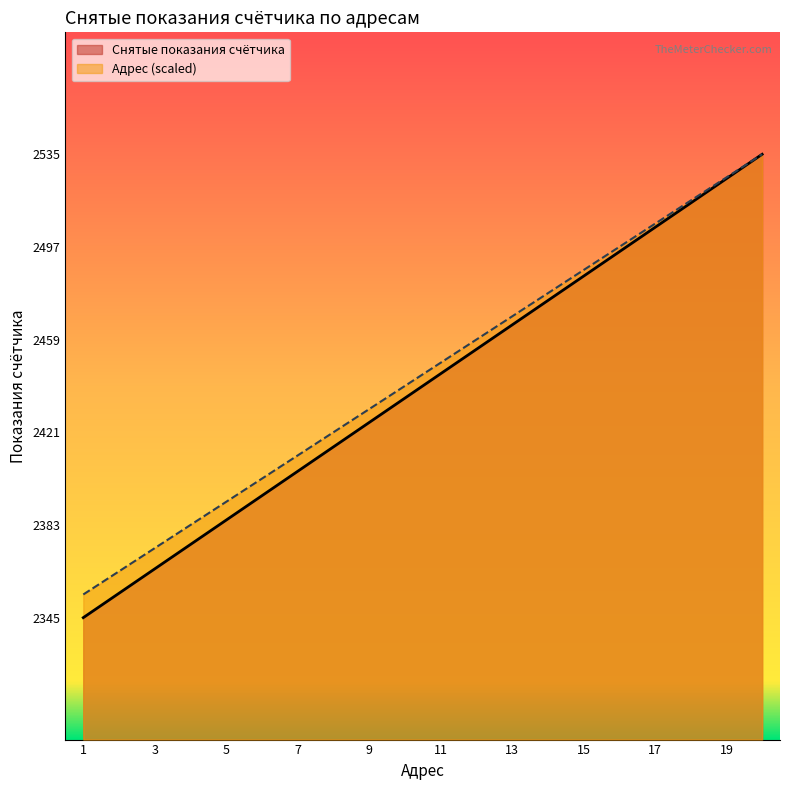

Reading right to left, extract all data points from this chart.

Снятые показания счётчика: 2535.0	2525.0	2515.0	2505.0	2495.0	2485.0	2475.0	2465.0	2455.0	2445.0	2435.0	2425.0	2415.0	2405.0	2395.0	2385.0	2375.0	2365.0	2355.0	2345.0
Адрес: 2535.0	2525.5	2516.0	2506.5	2497.0	2487.5	2478.0	2468.5	2459.0	2449.5	2440.0	2430.5	2421.0	2411.5	2402.0	2392.5	2383.0	2373.5	2364.0	2354.5